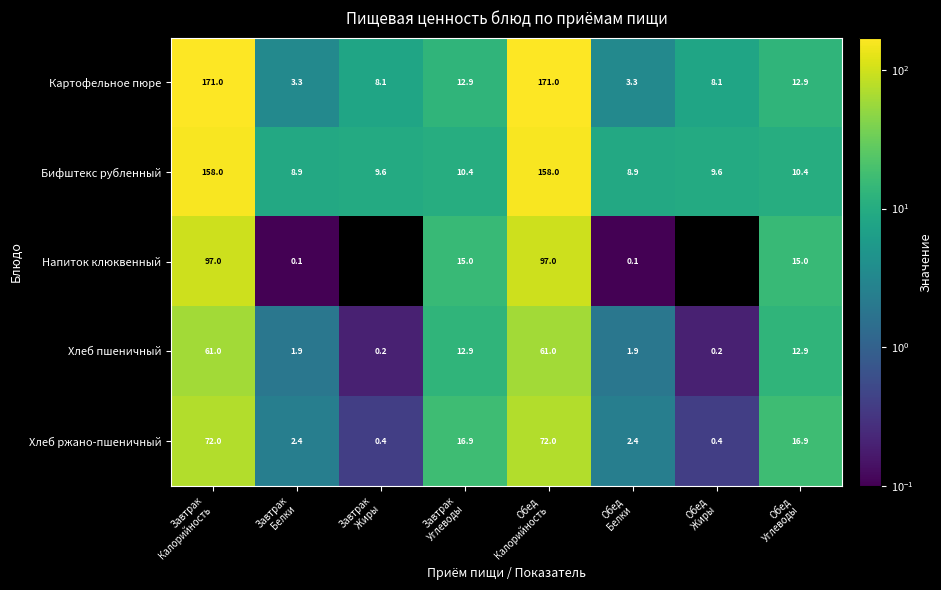

How many data points in Хлеб ржано-пшеничный are above 16?

4